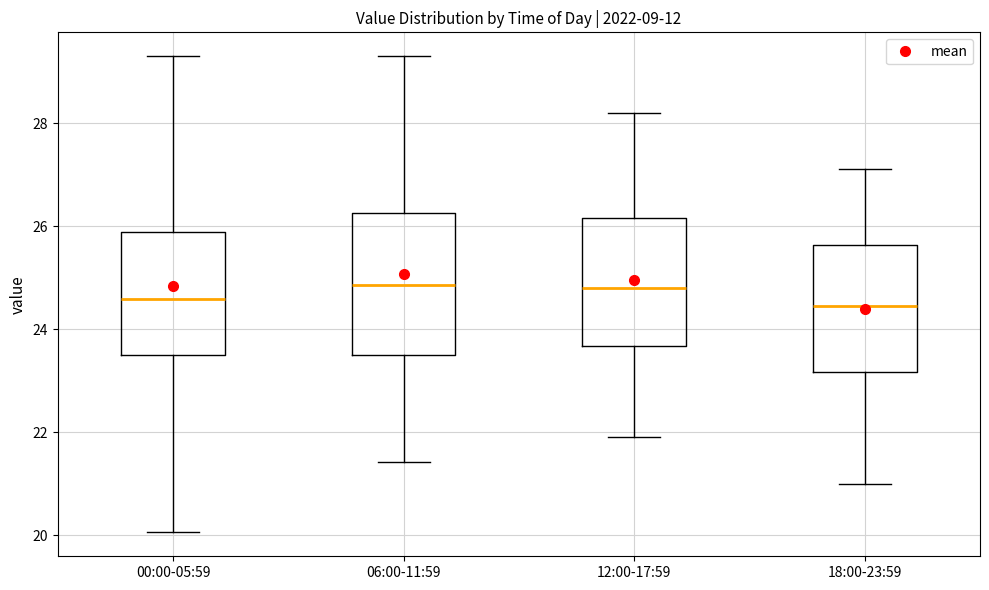

Which box is the tallest, from its lower edge to its upper edge?

06:00-11:59